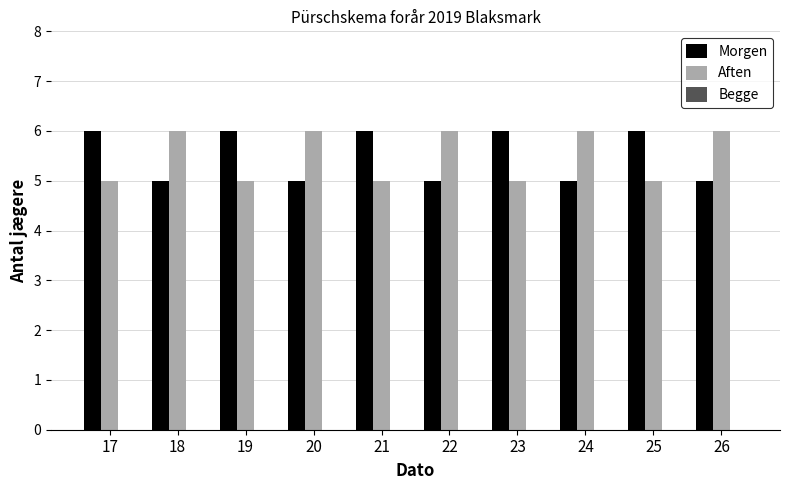

What is the lowest value of the Morgen series?

5